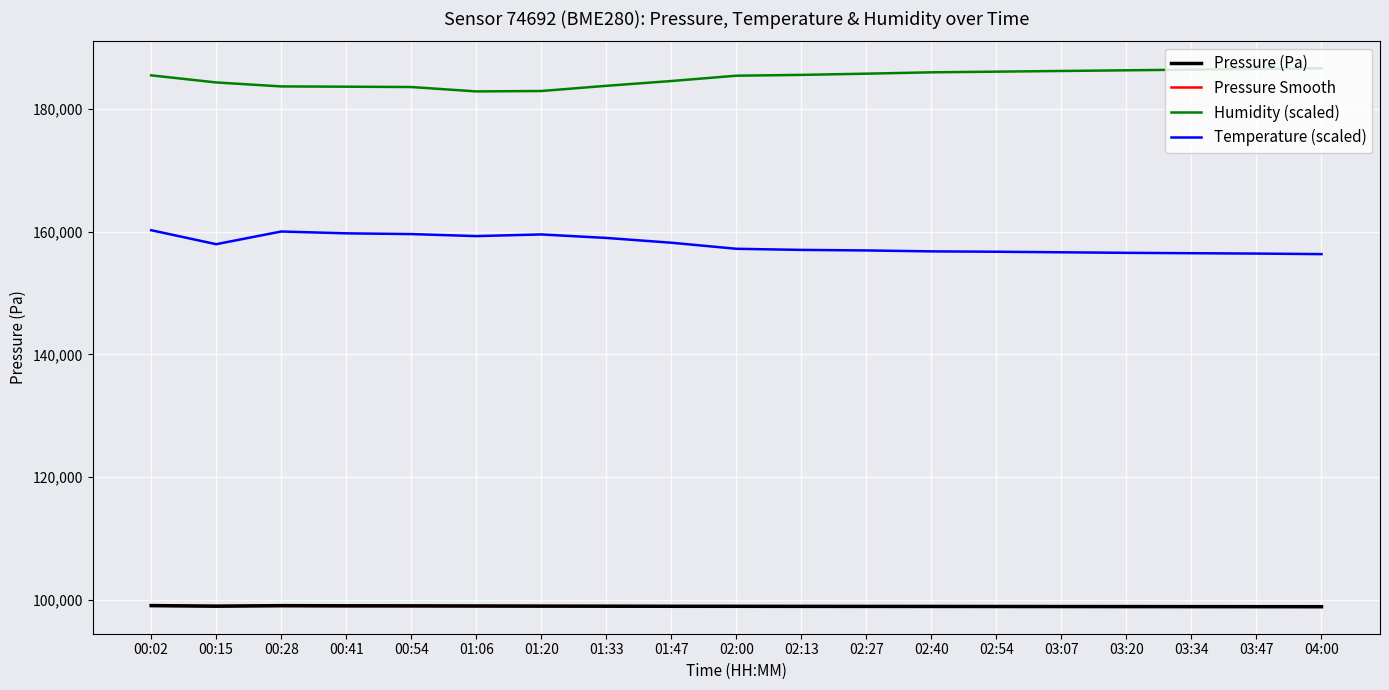

True or false: Pressure Smooth and Humidity (scaled) cross at least once.

False